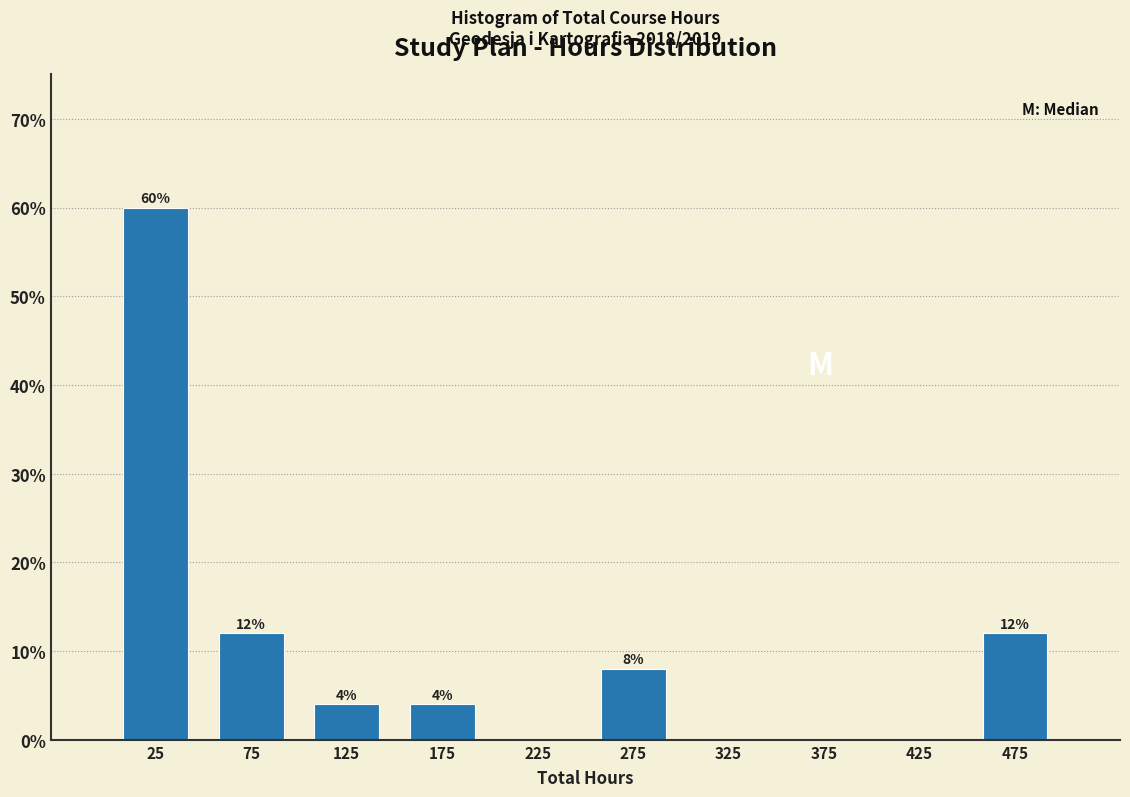

Over which range of the x-axis is the bar tallest?

0 to 50